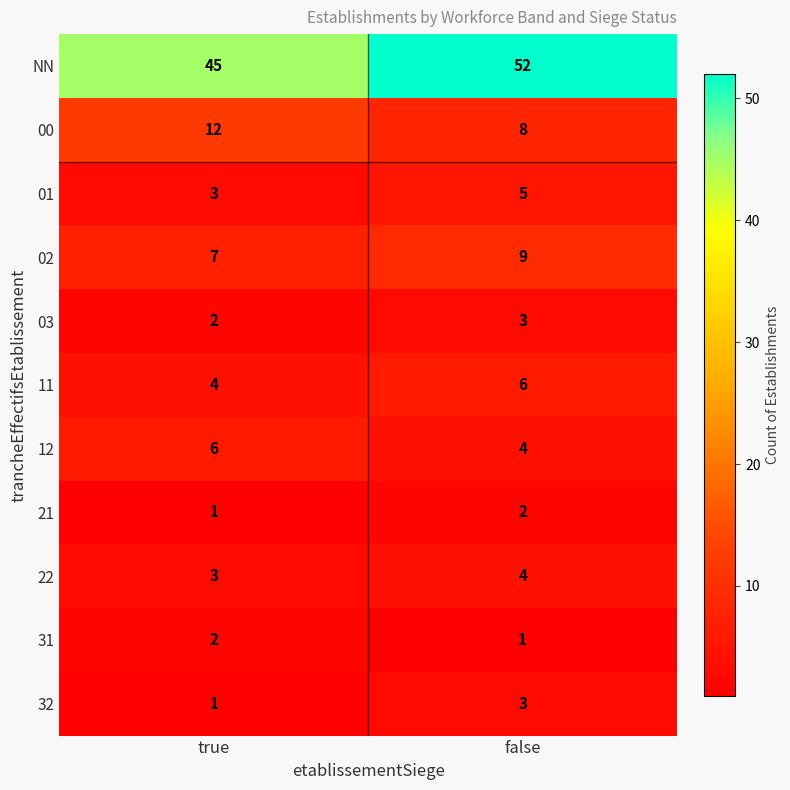

Which series has the widest spread of values?

NN